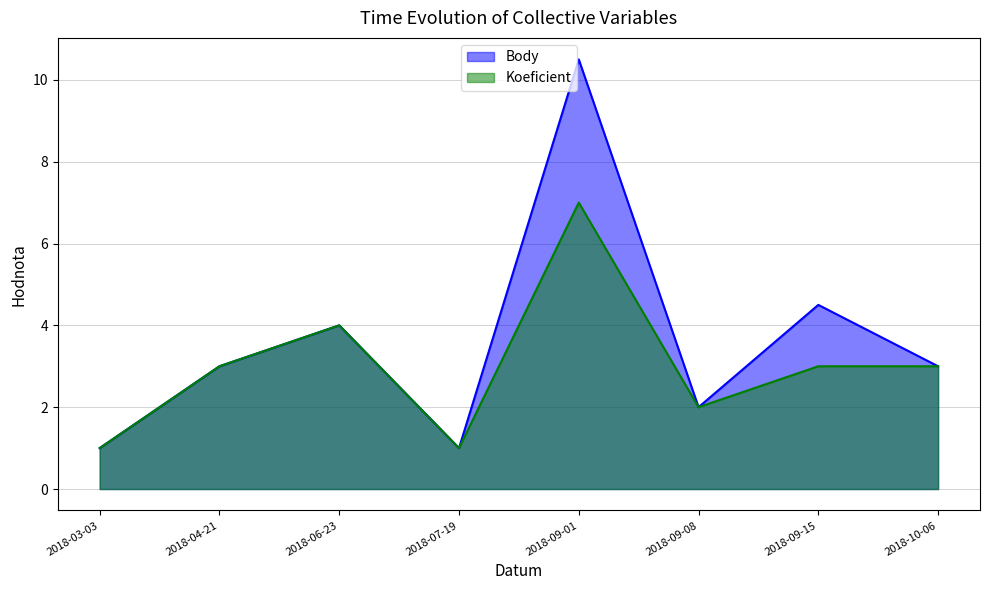

Which series has the widest spread of values?

Body